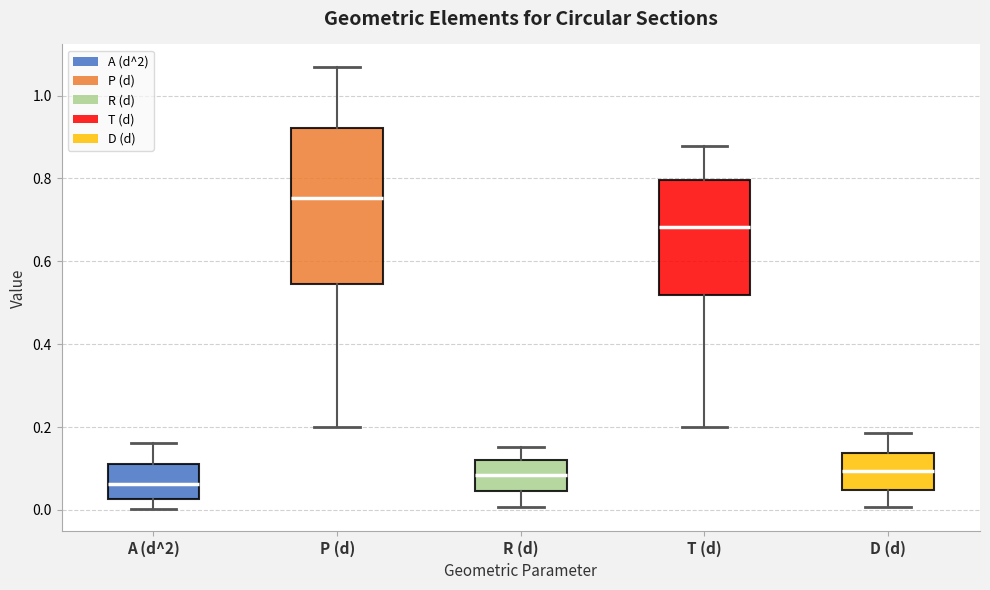

Reading left to right, transcribe this box plot: for each box, give where its median line is, the range the box spans, and where its two whiskers end, as read against the y-axis. The values are not printed on the chart, so give them approximately, as read against the axis.

A (d^2): median 0.06, box 0.02 to 0.10, whiskers 0.00 to 0.16
P (d): median 0.76, box 0.54 to 0.92, whiskers 0.20 to 1.08
R (d): median 0.08, box 0.04 to 0.12, whiskers 0.00 to 0.16
T (d): median 0.68, box 0.52 to 0.80, whiskers 0.20 to 0.88
D (d): median 0.10, box 0.04 to 0.14, whiskers 0.00 to 0.18